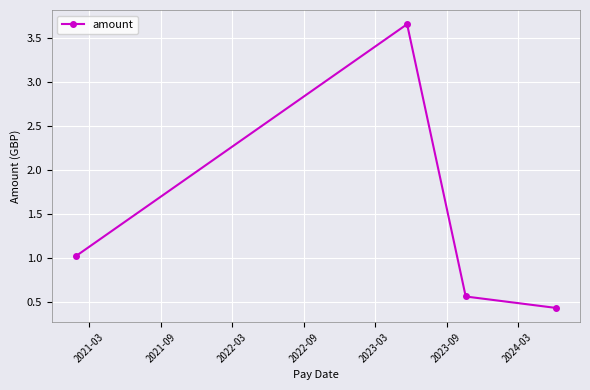

What is the minimum value shown in the chart?

0.4